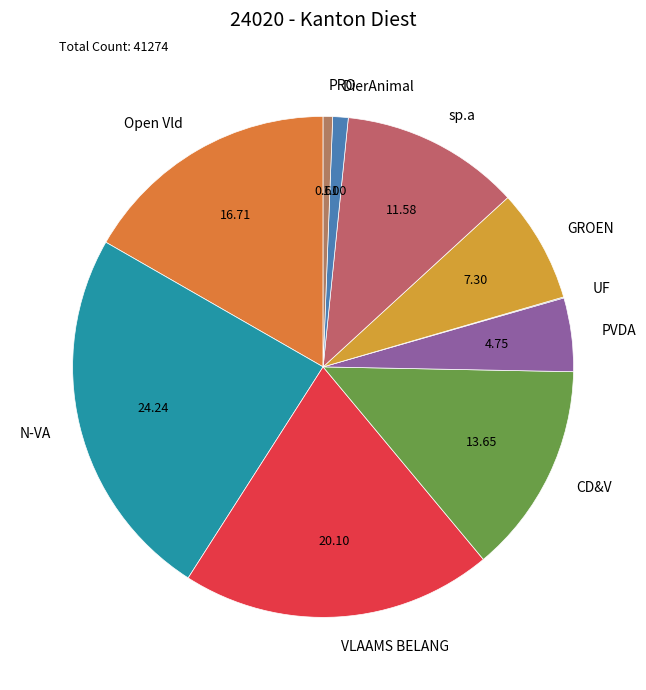

Is it true that Open Vld is 17% of the pie?

True